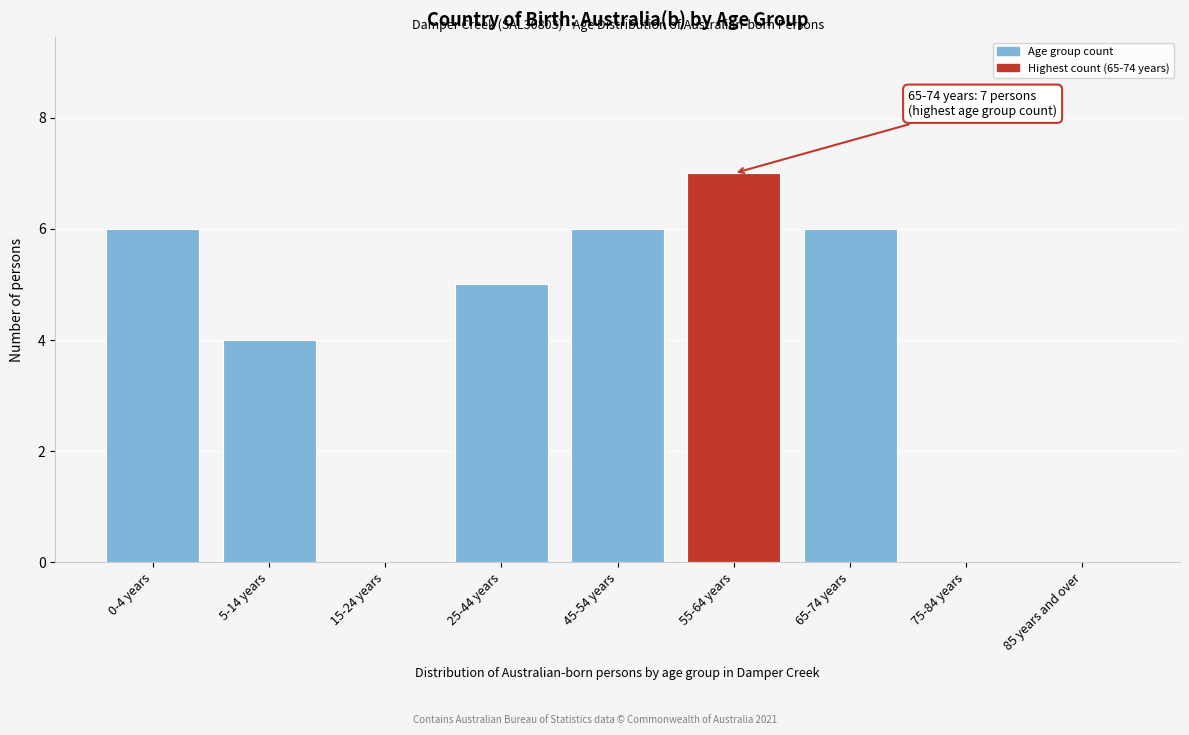

Reading left to right, list all the values displayed in this chart.

0-4 years=6	5-14 years=4	15-24 years=0	25-44 years=5	45-54 years=6	55-64 years=7	65-74 years=6	75-84 years=0	85 years and over=0